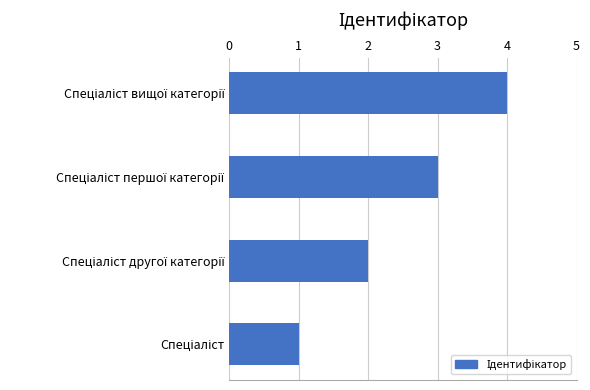

What is the greatest value displayed?

4